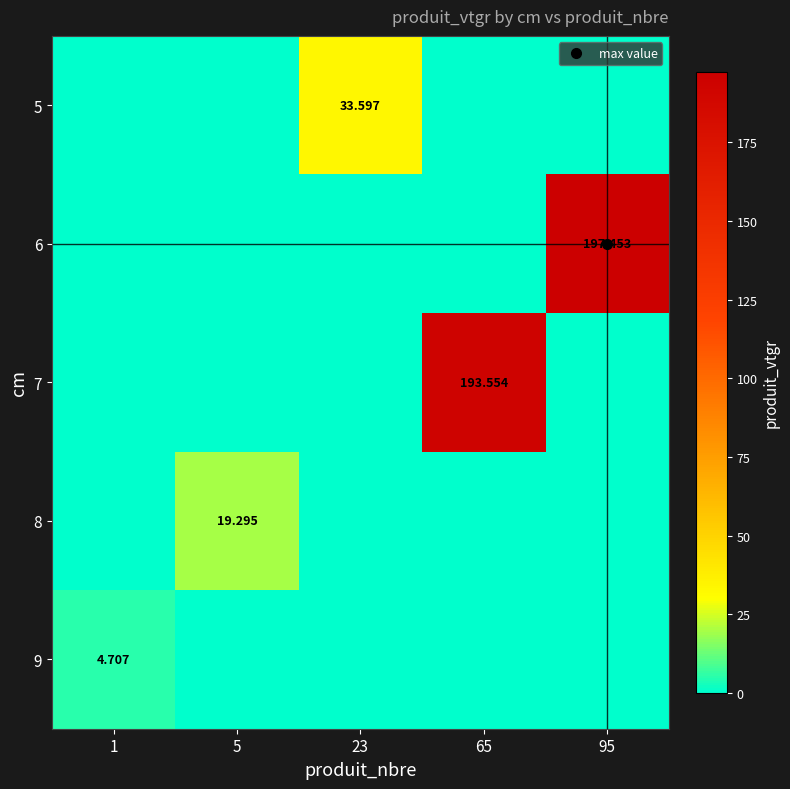

What is the difference between the 7 values at 65 and 1?

193.6